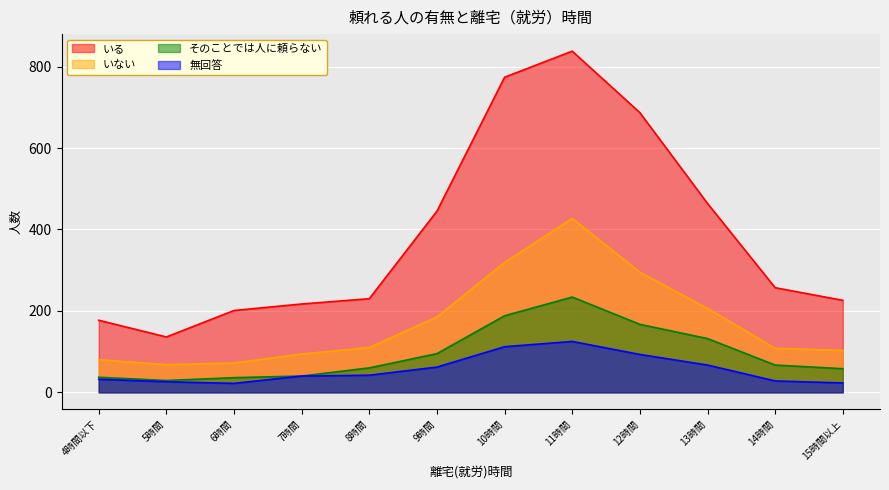

In そのことでは人に頼らない, how many points are lower than both neighbors (excluding endpoints)?

1